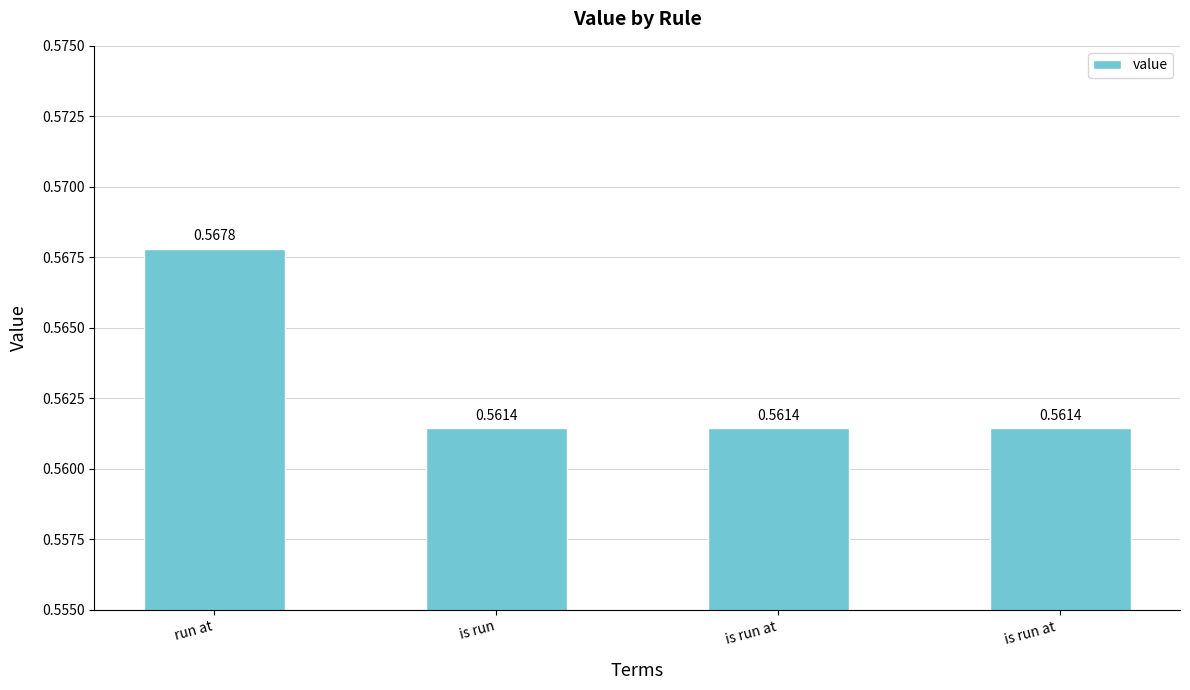

What is the label of the 2nd bar from the left?

is run